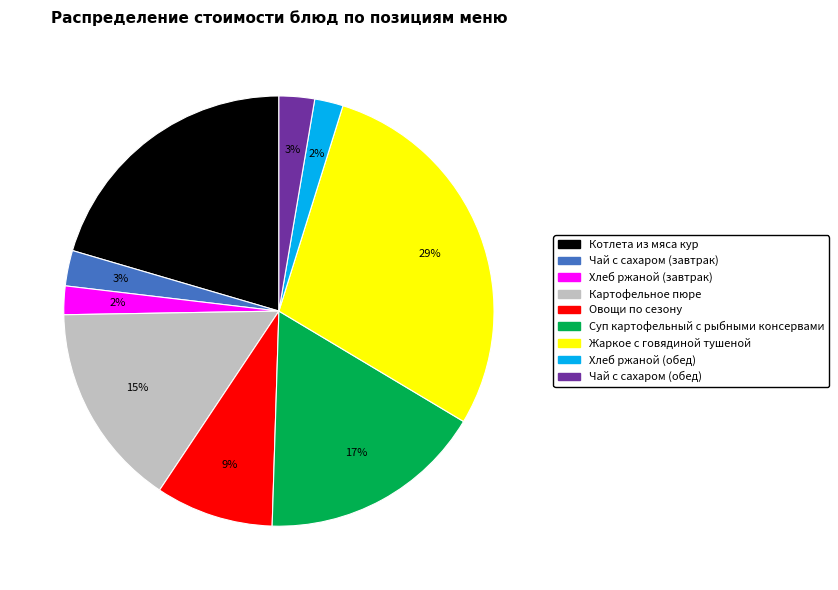

Does Чай с сахаром (завтрак) account for over 50% of the chart?

No